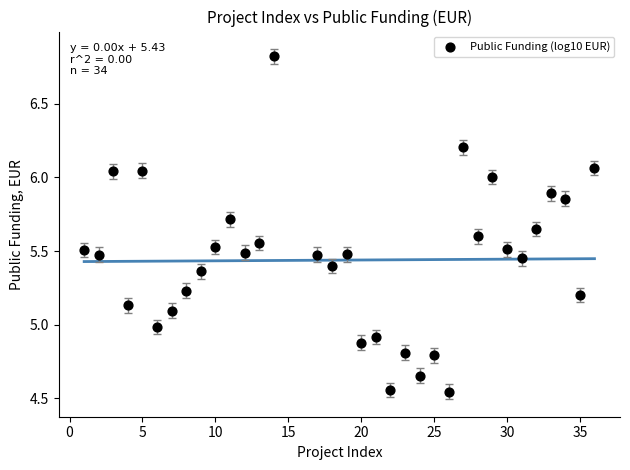

What is the range of X values (max minus min)?

35.0